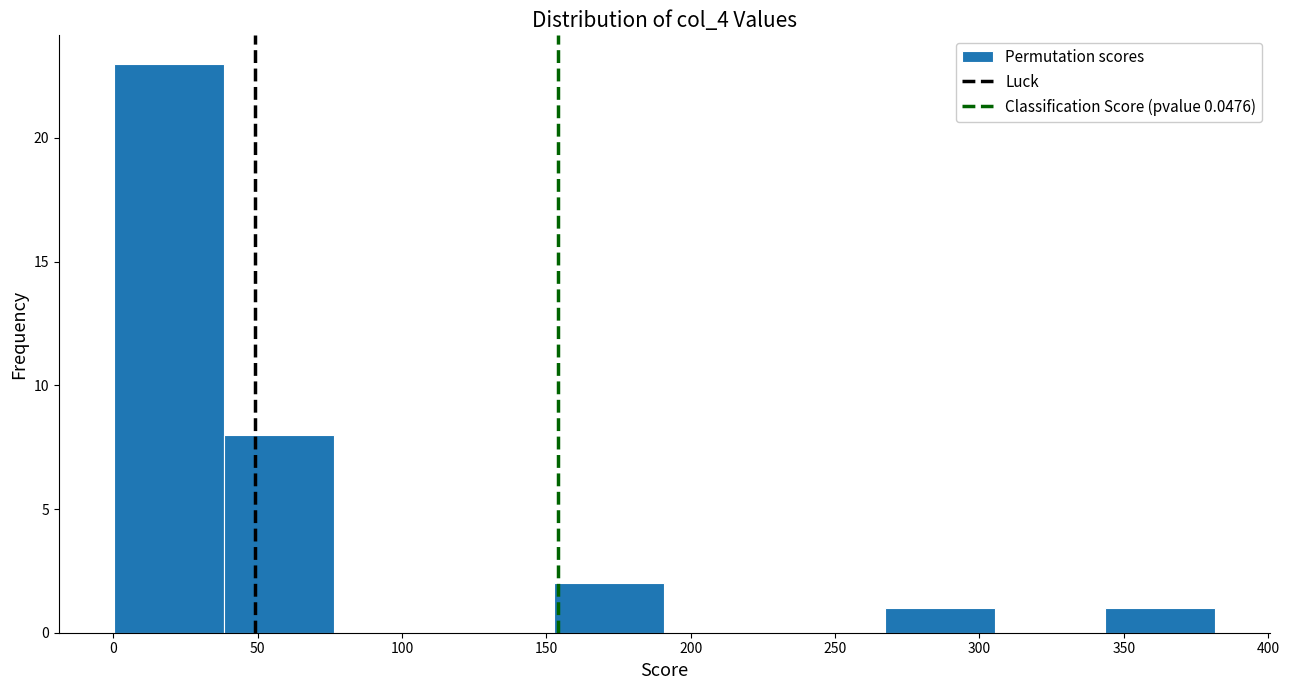

Which range on the x-axis has the tallest bar?

0 to 40